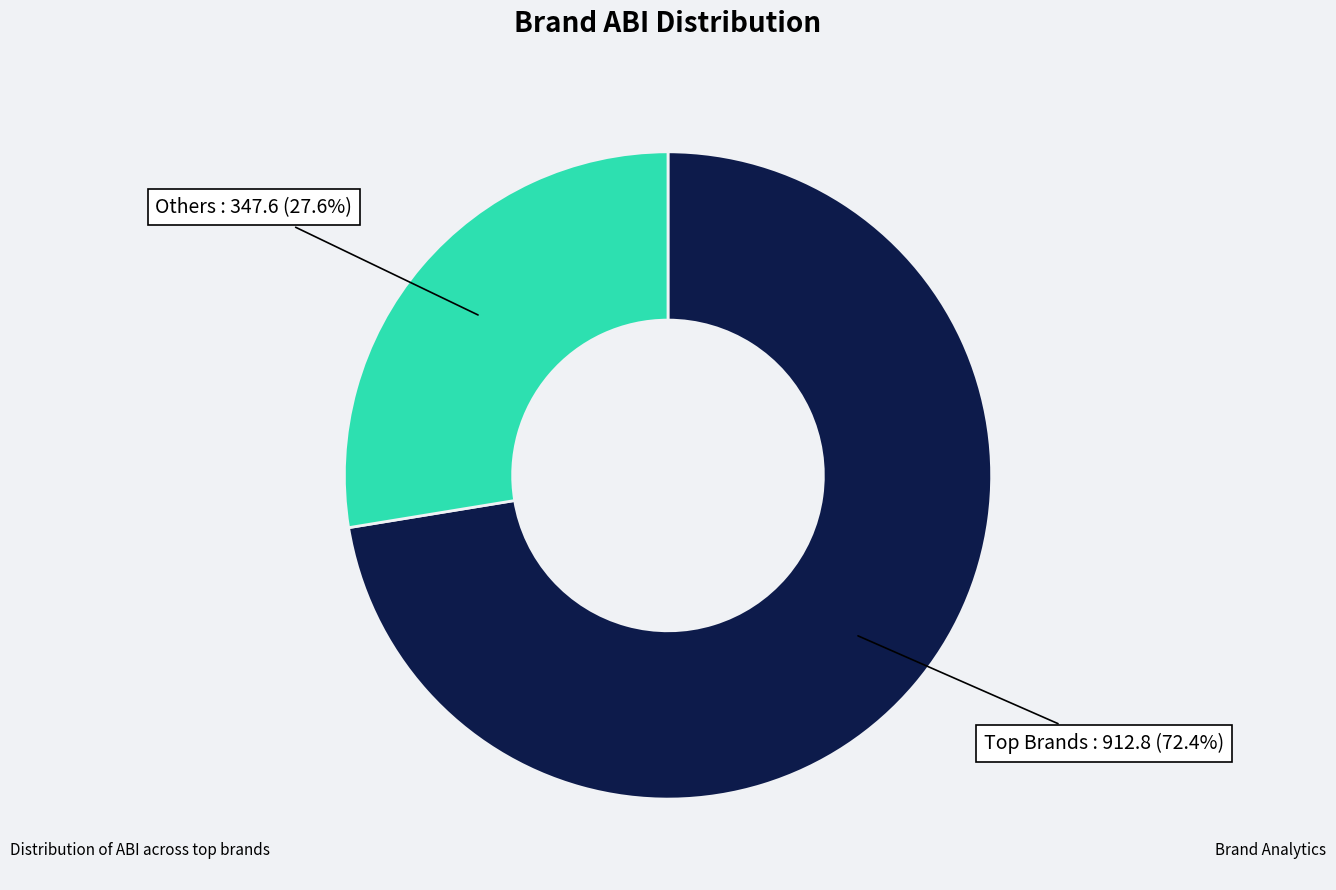

Is there a majority slice in this chart?

Yes